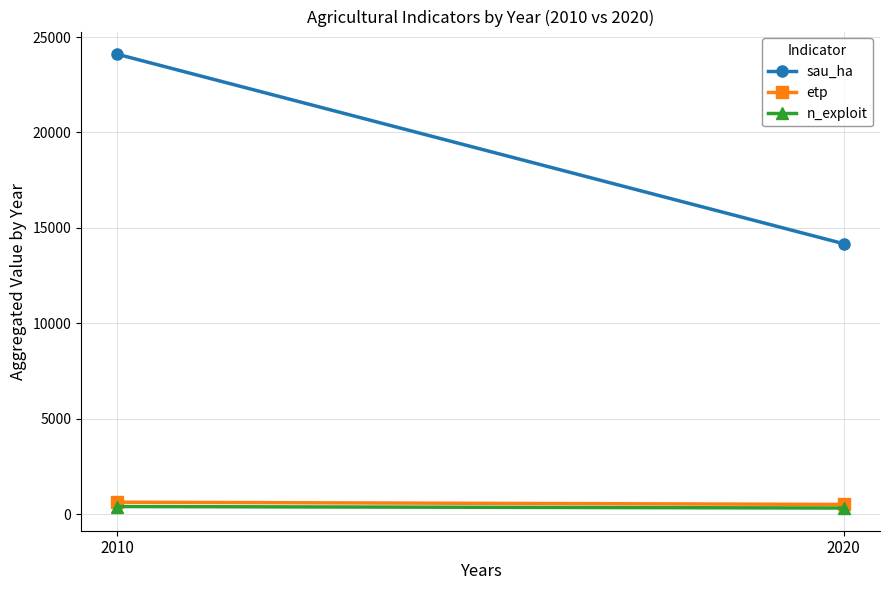

Reading right to left, transcribe all the data shown in this chart.

sau_ha: 14165.9	24097.2
etp: 503.4	620.7
n_exploit: 315.0	394.0